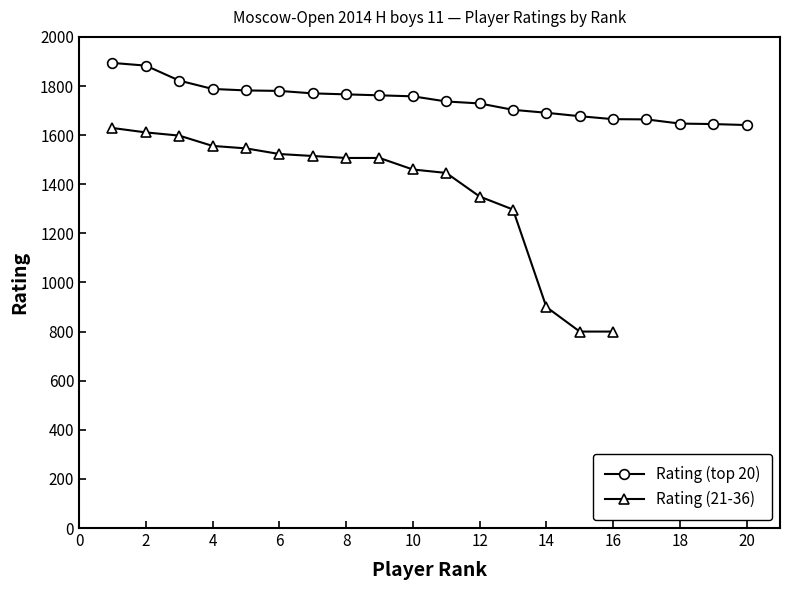

What is the average value?

1740